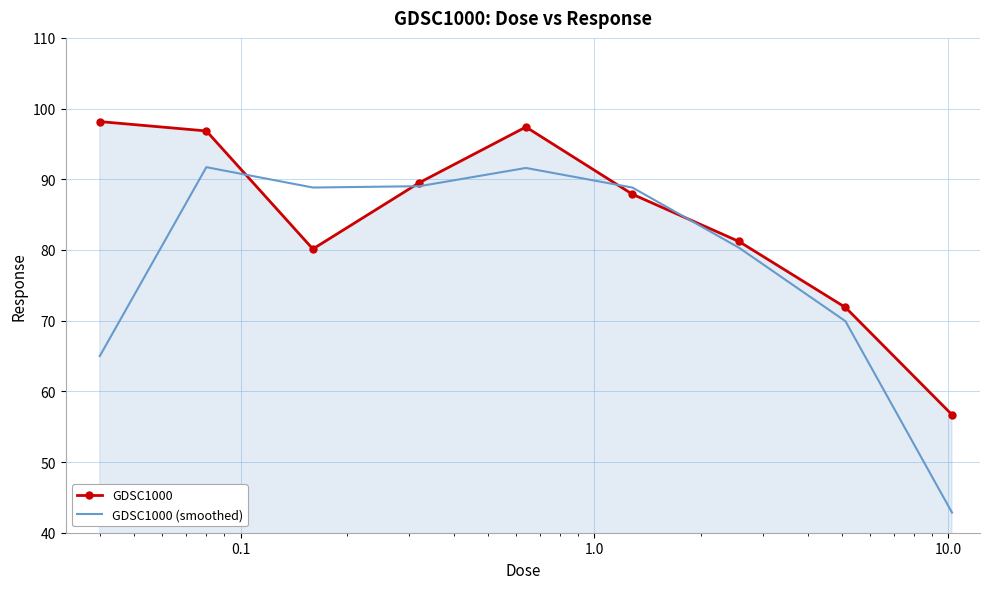

Which series has the largest total across all categories?

GDSC1000